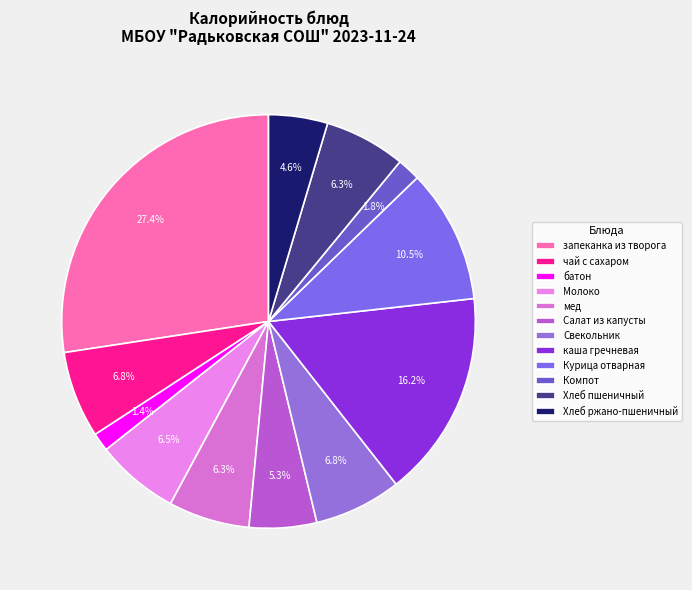

How many segments does this pie chart have?

12